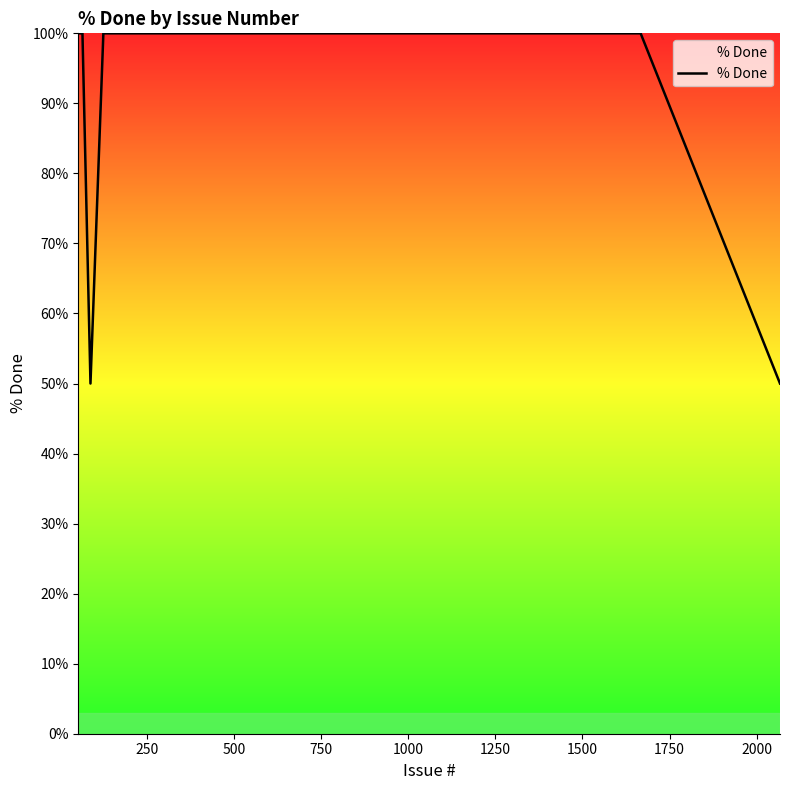

What is the smallest value displayed?

50